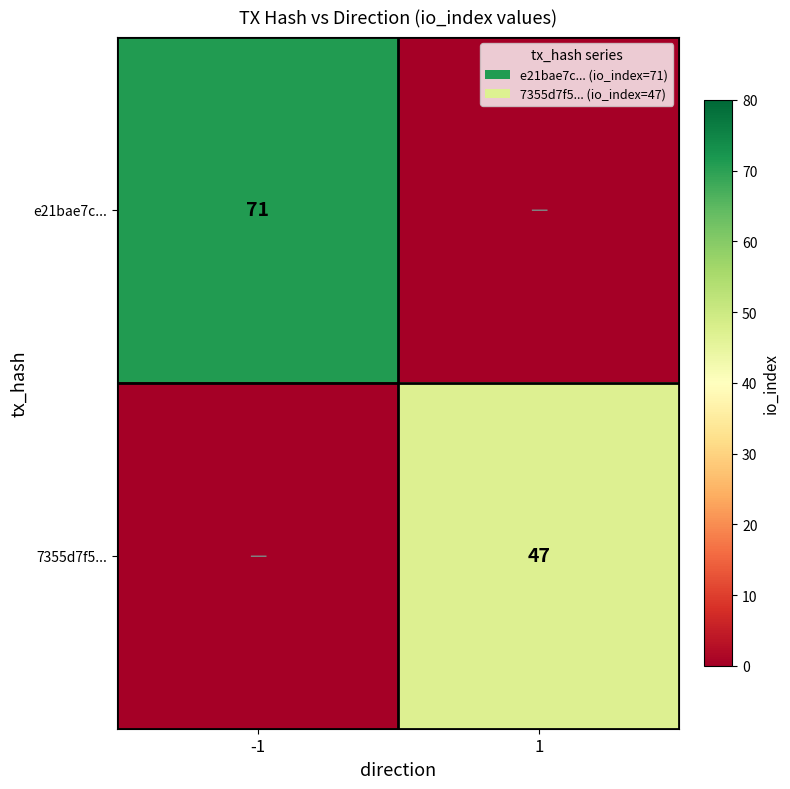

The 7355d7f5... series shows 25 at 1. True or false?

False